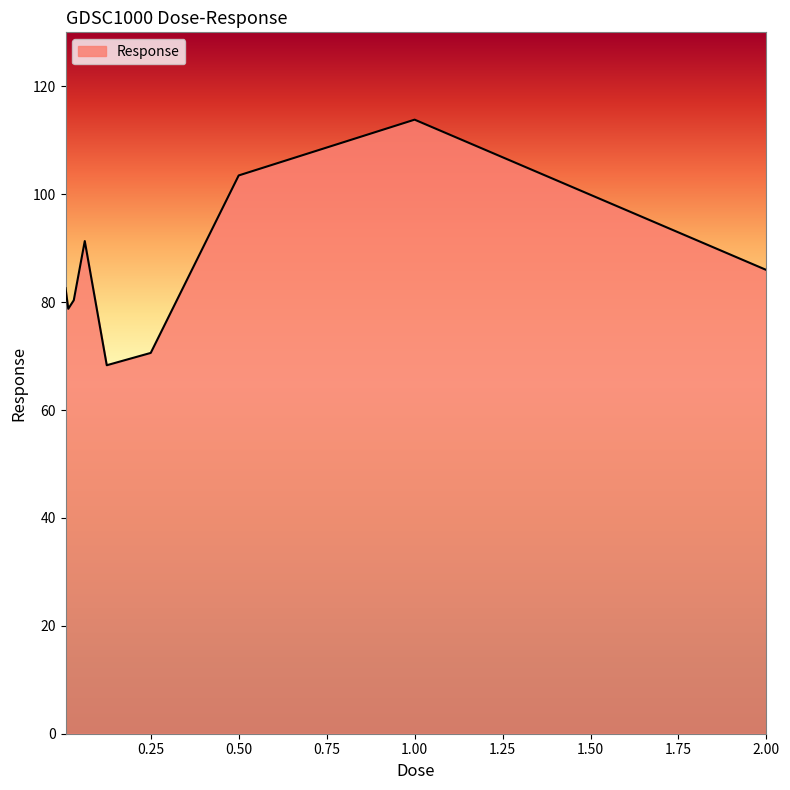

What is the minimum value shown in the chart?

68.3